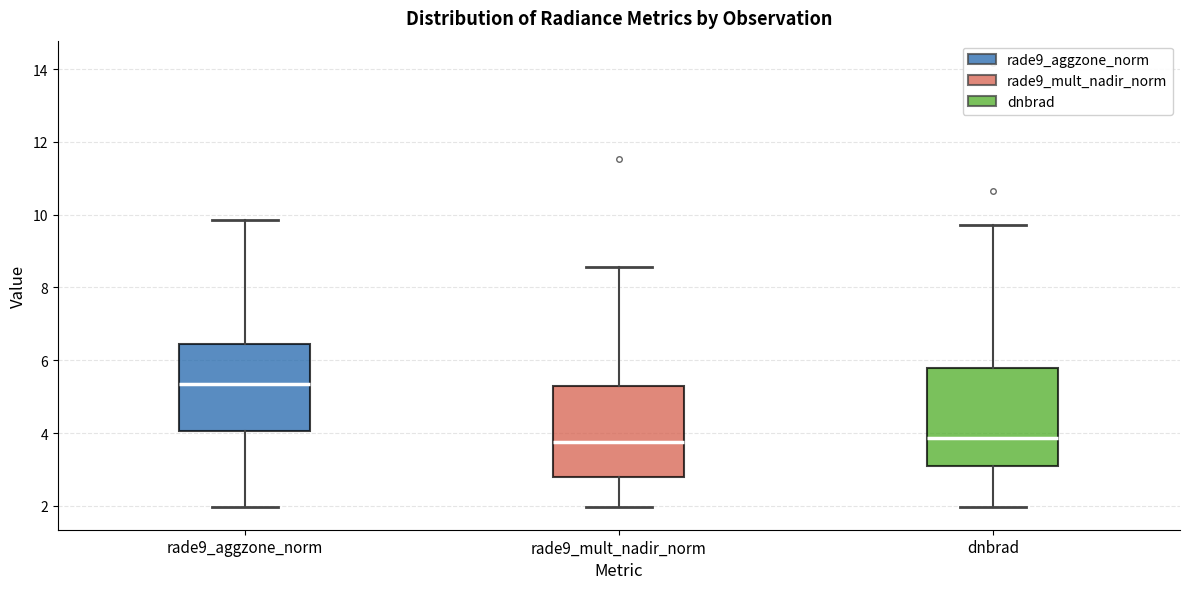

Reading left to right, transcribe this box plot: for each box, give where its median line is, the range the box spans, and where its two whiskers end, as read against the y-axis. The values are not printed on the chart, so give them approximately, as read against the axis.

rade9_aggzone_norm: median 5.4, box 4.0 to 6.4, whiskers 2.0 to 9.8
rade9_mult_nadir_norm: median 3.8, box 2.8 to 5.4, whiskers 2.0 to 8.6
dnbrad: median 3.8, box 3.0 to 5.8, whiskers 2.0 to 9.8